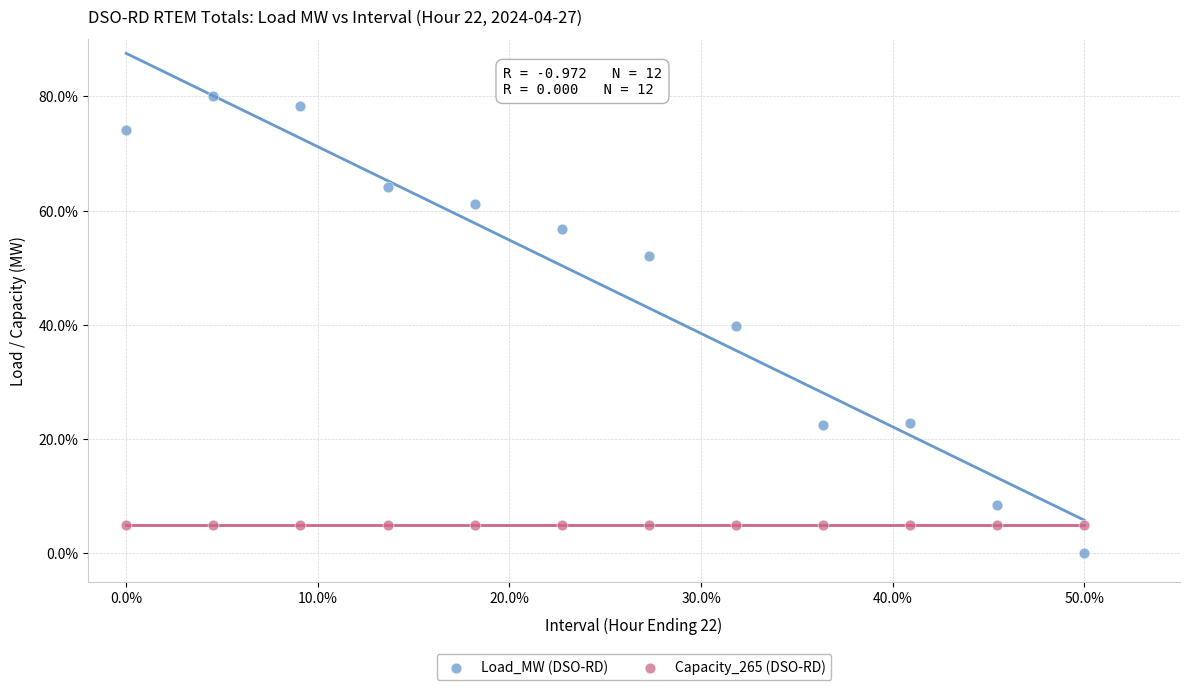

Which series contains the highest Y value?

Load_MW (DSO-RD)